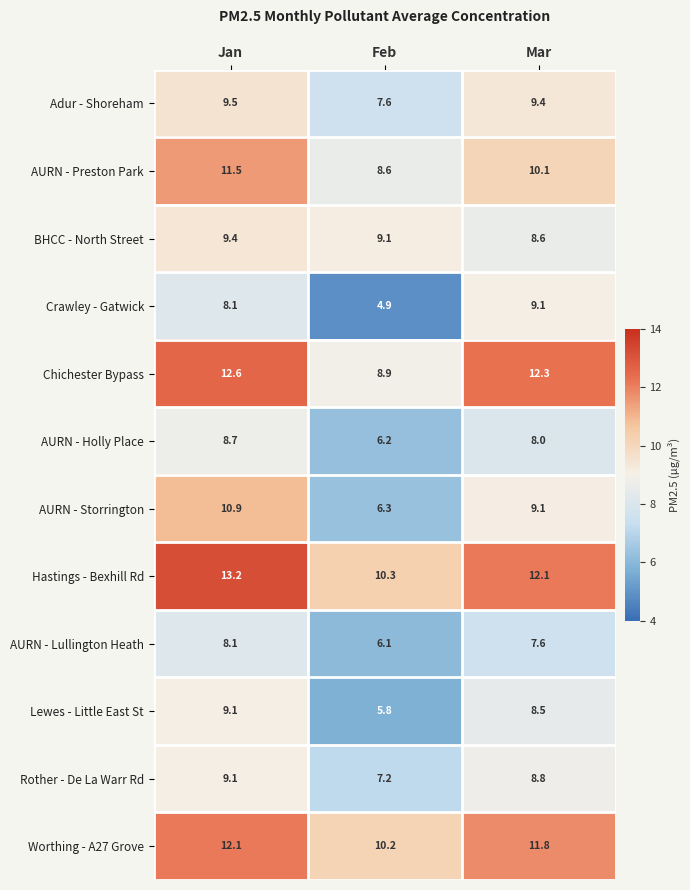

Rank the categories by Adur - Shoreham value from highest to lowest.

Jan, Mar, Feb